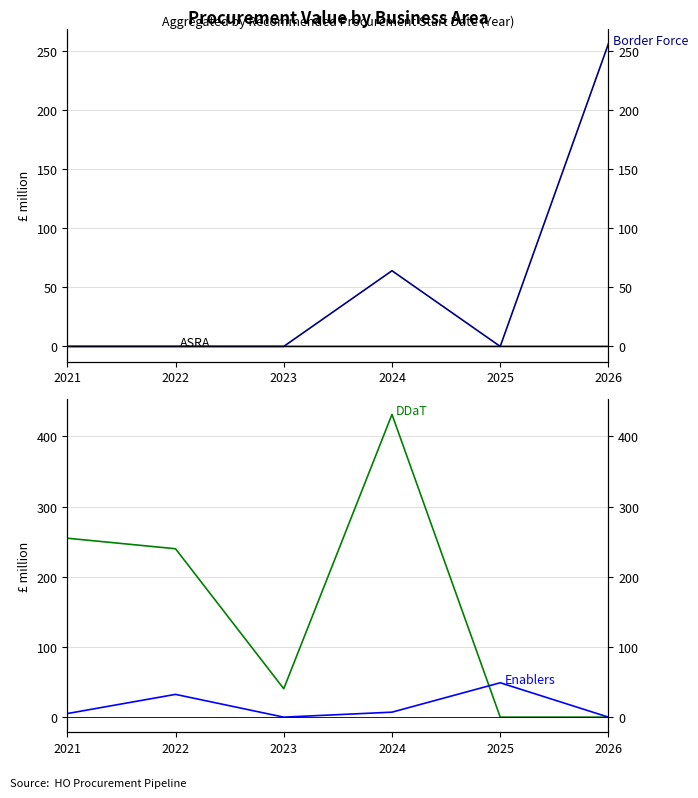

Which series has the widest spread of values?

DDaT